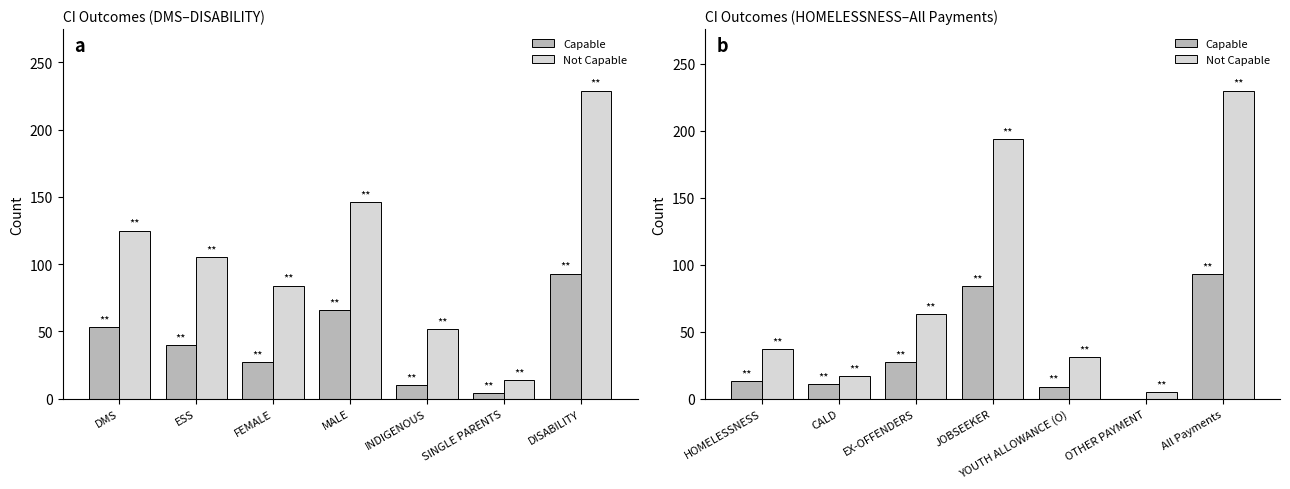

Does the chart contain any negative values?

No